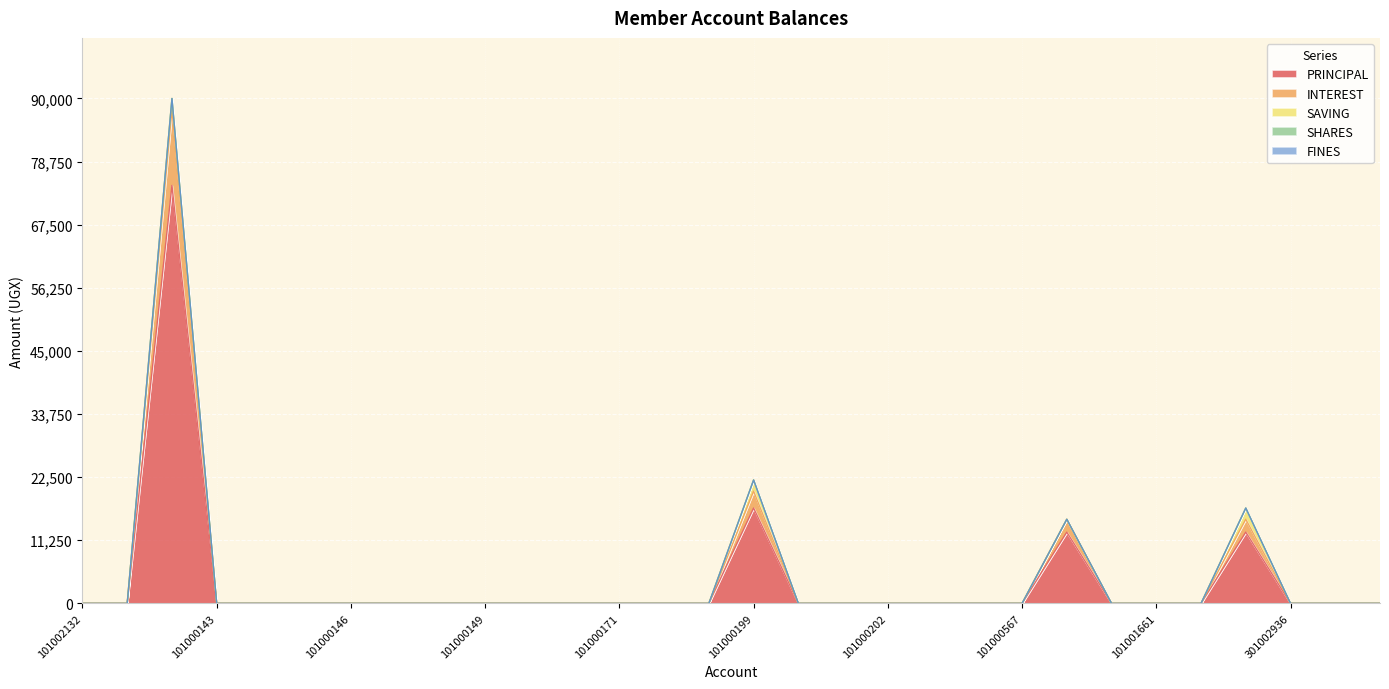

What are all the series names shown in the legend?

PRINCIPAL, INTEREST, SAVING, SHARES, FINES